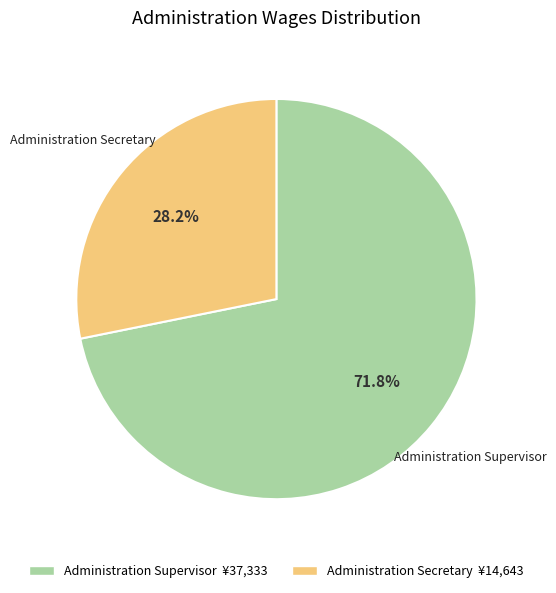

True or false: Administration Supervisor accounts for 58% of the total.

False